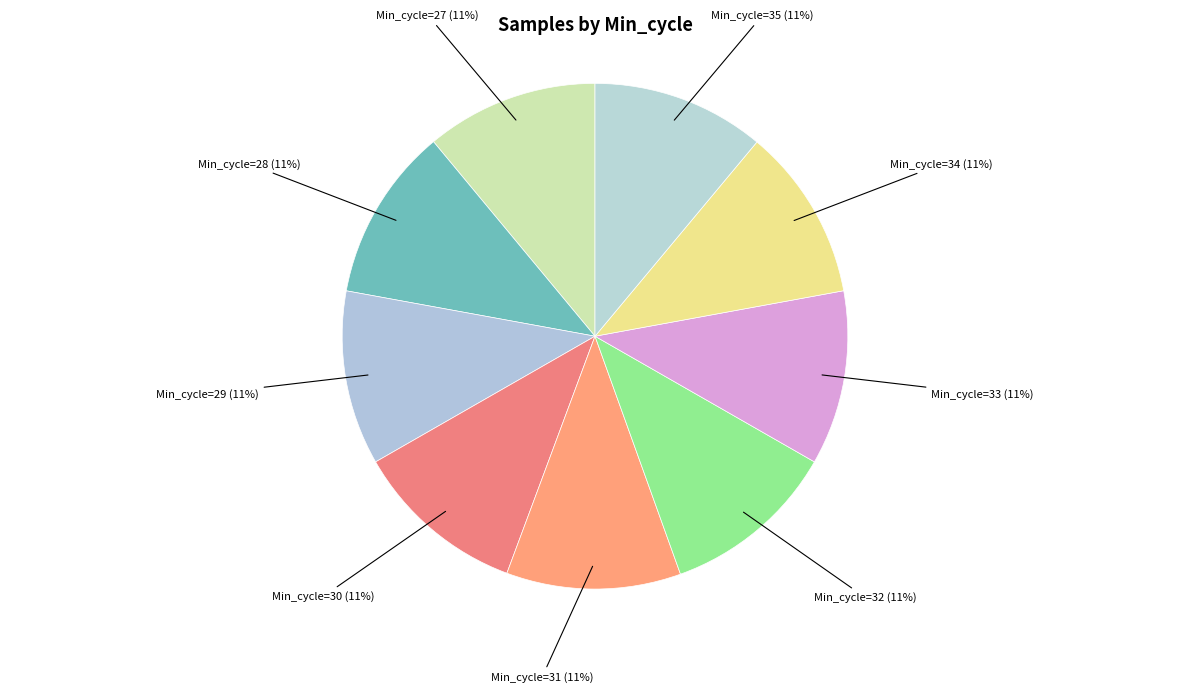

How many segments does this pie chart have?

9